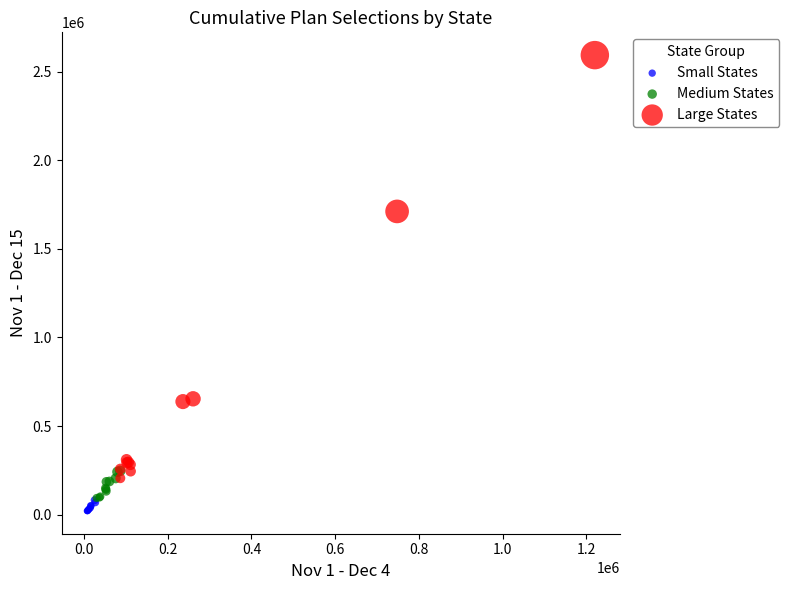

Which series has the widest spread of Y values?

Large States